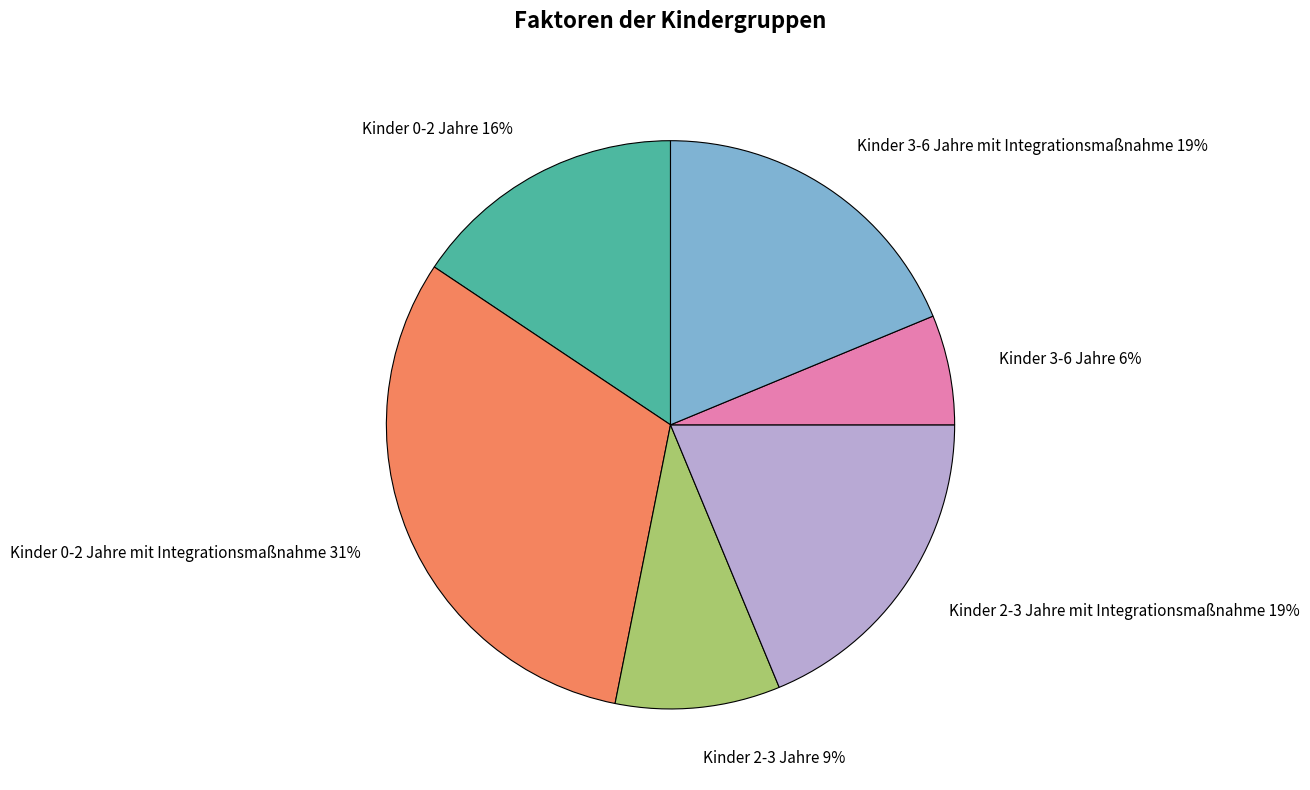

Is Kinder 3-6 Jahre 6% the majority of the pie?

No